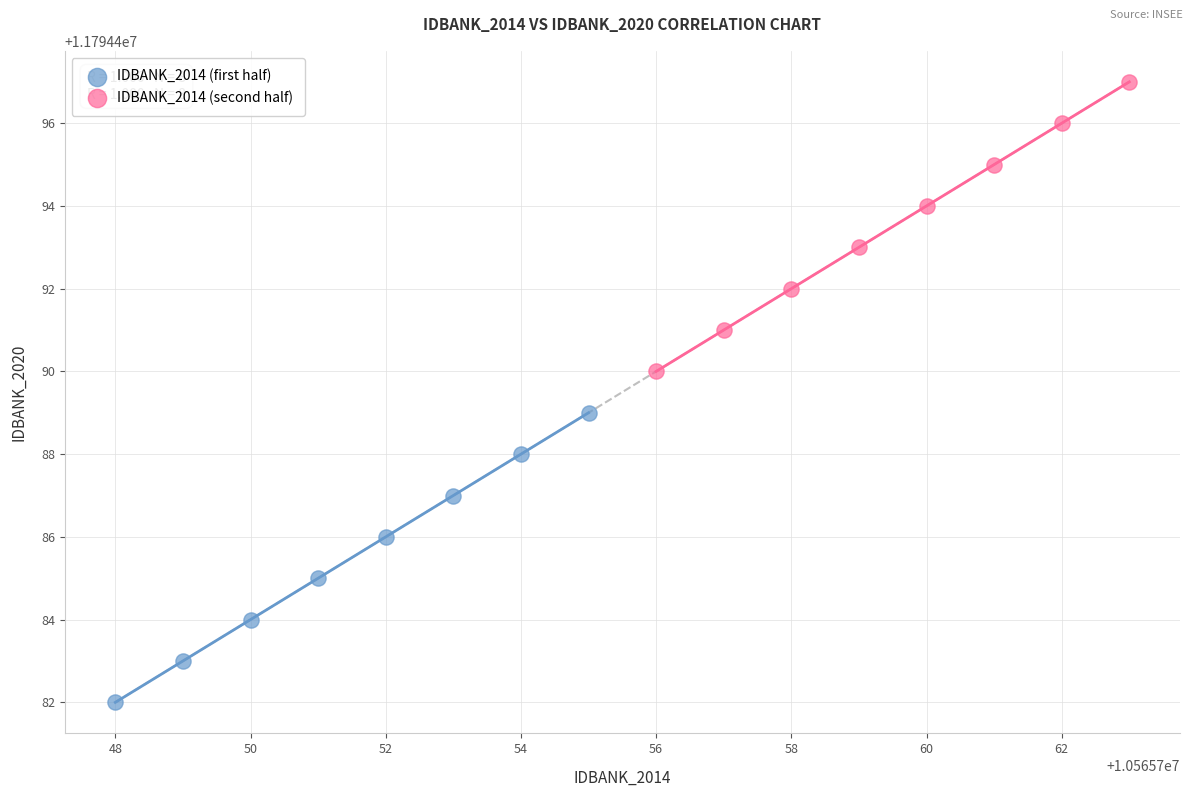

Which series reaches the maximum Y coordinate?

IDBANK_2014 (second half)